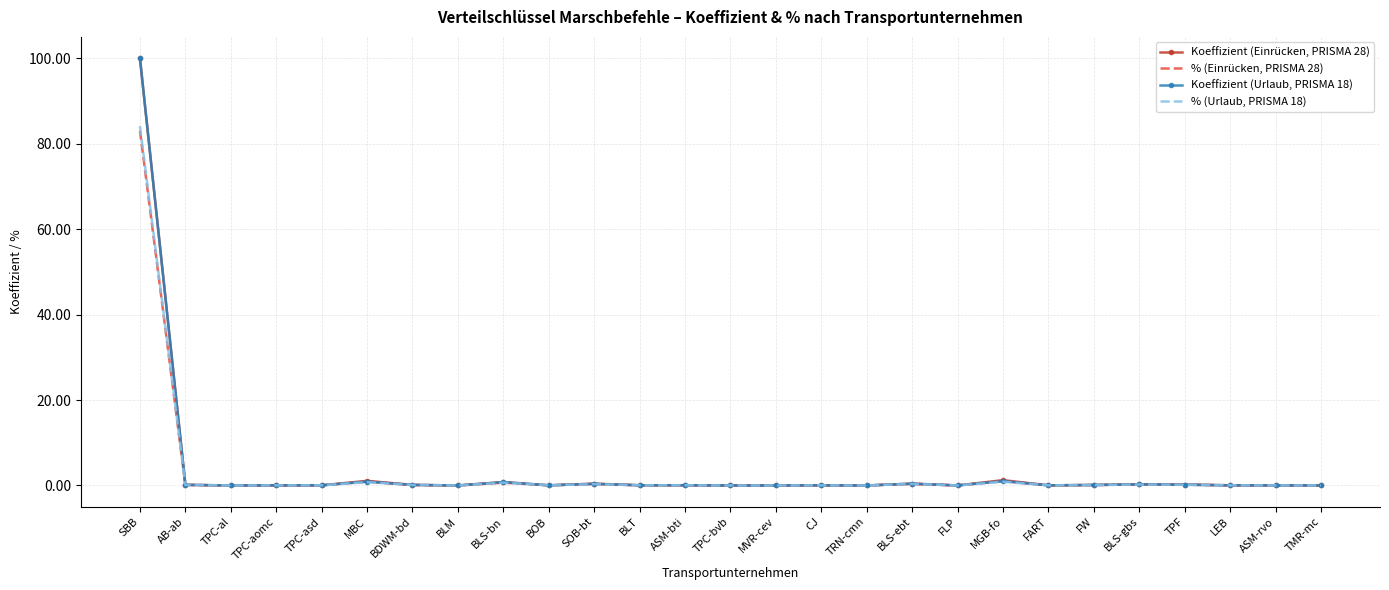

At FLP, list the series in order from largest to smallest.

Koeffizient (Urlaub, PRISMA 18), Koeffizient (Einrücken, PRISMA 28), % (Urlaub, PRISMA 18), % (Einrücken, PRISMA 28)